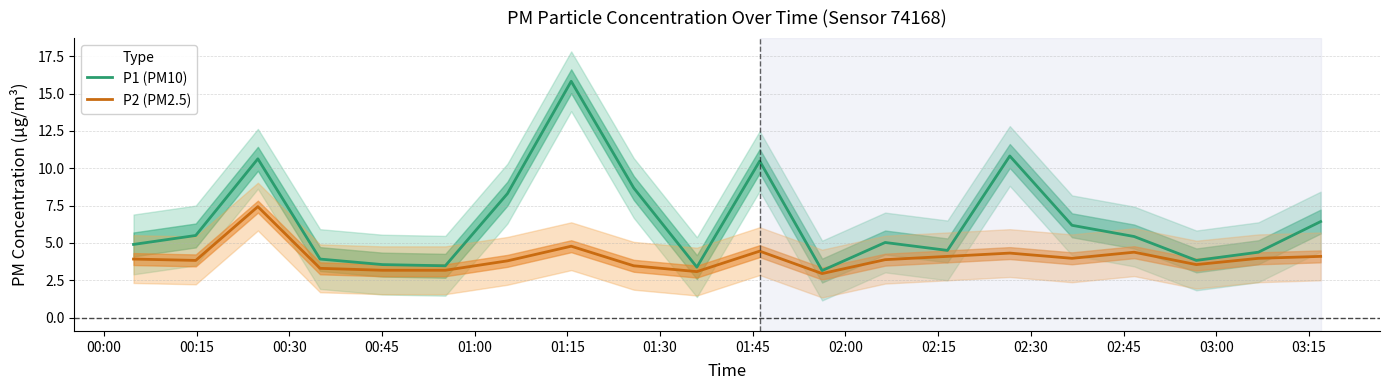

What is the difference between the maximum and minimum values in the P1 (PM10) series?

12.7